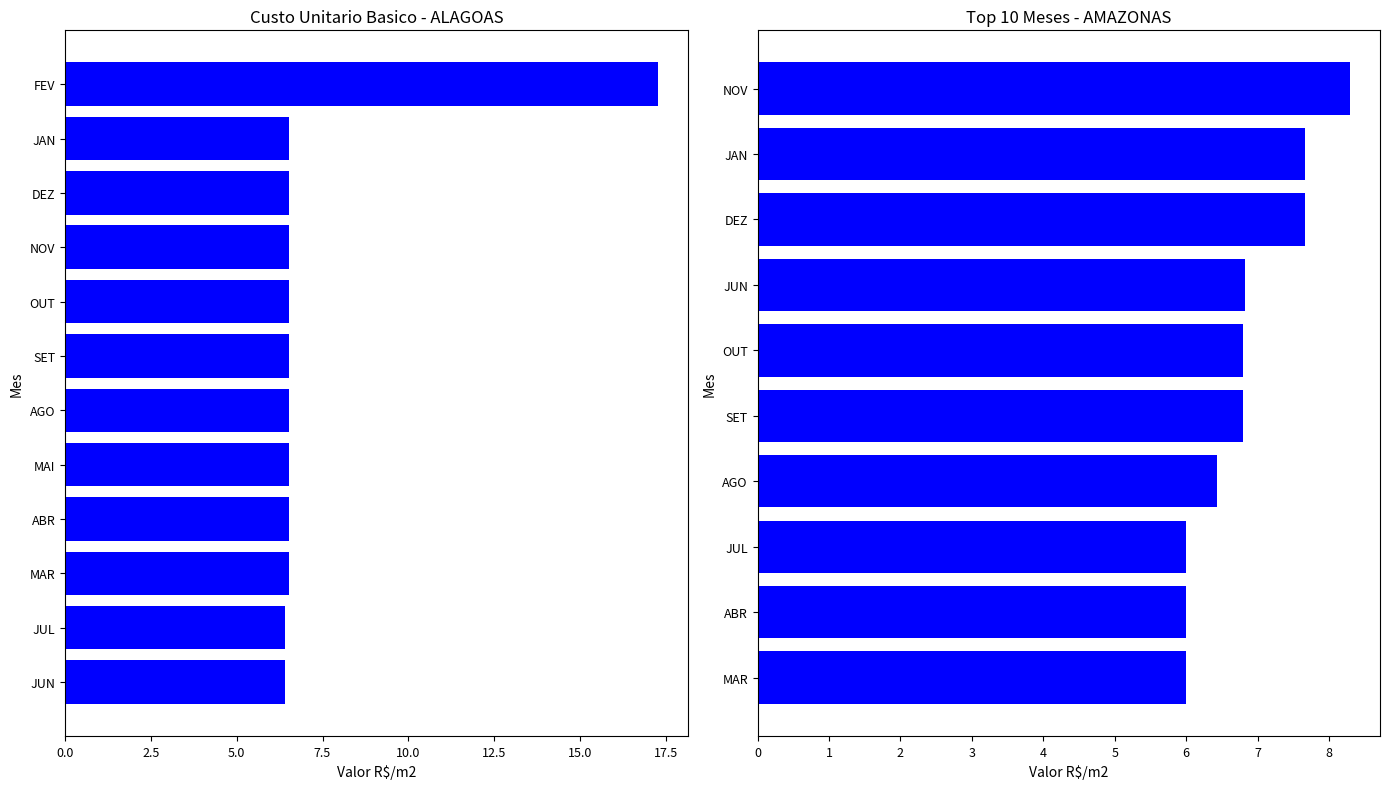

Which series has the widest spread of values?

ALAGOAS